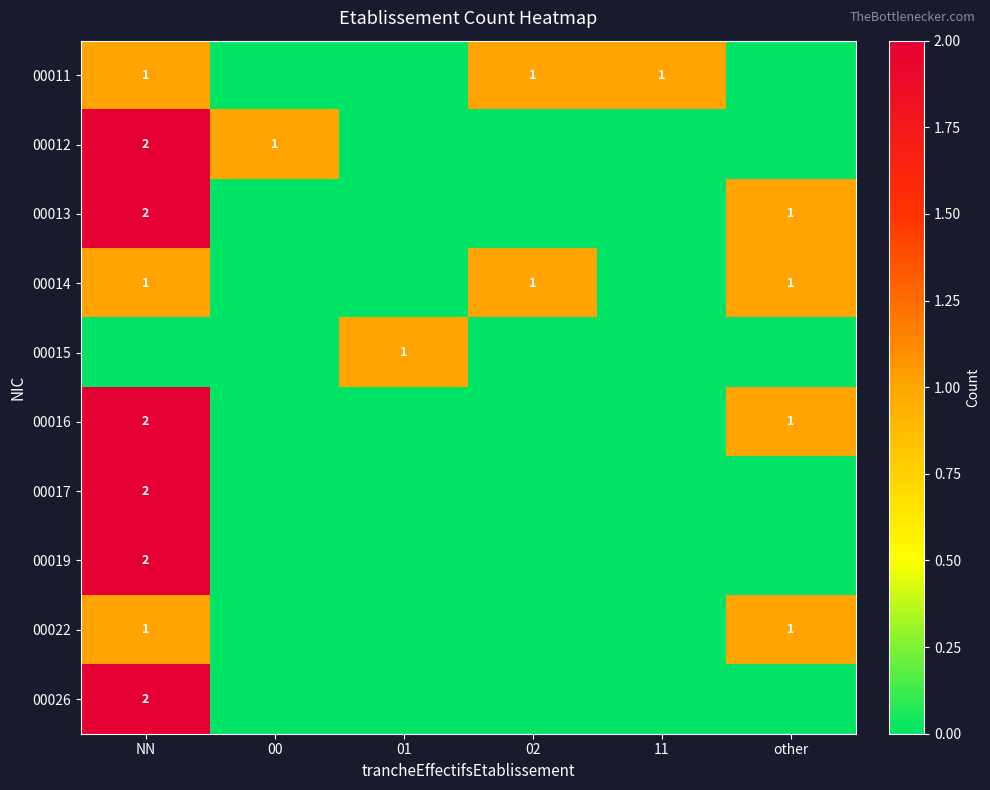

The 00019 series shows 2 at NN. True or false?

True